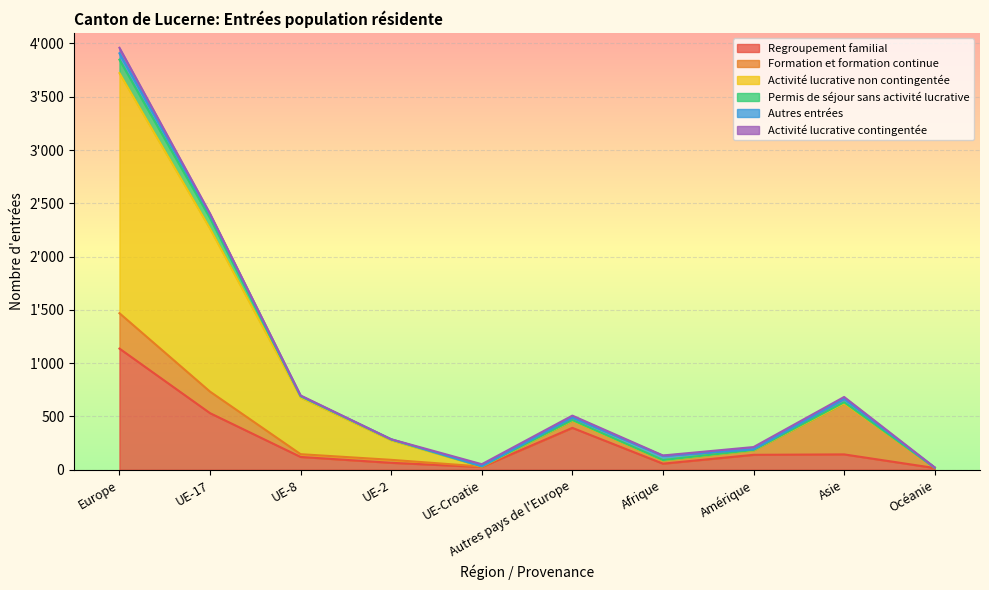

Where is Permis de séjour sans activité lucrative nearest to the value 1964?

UE-17